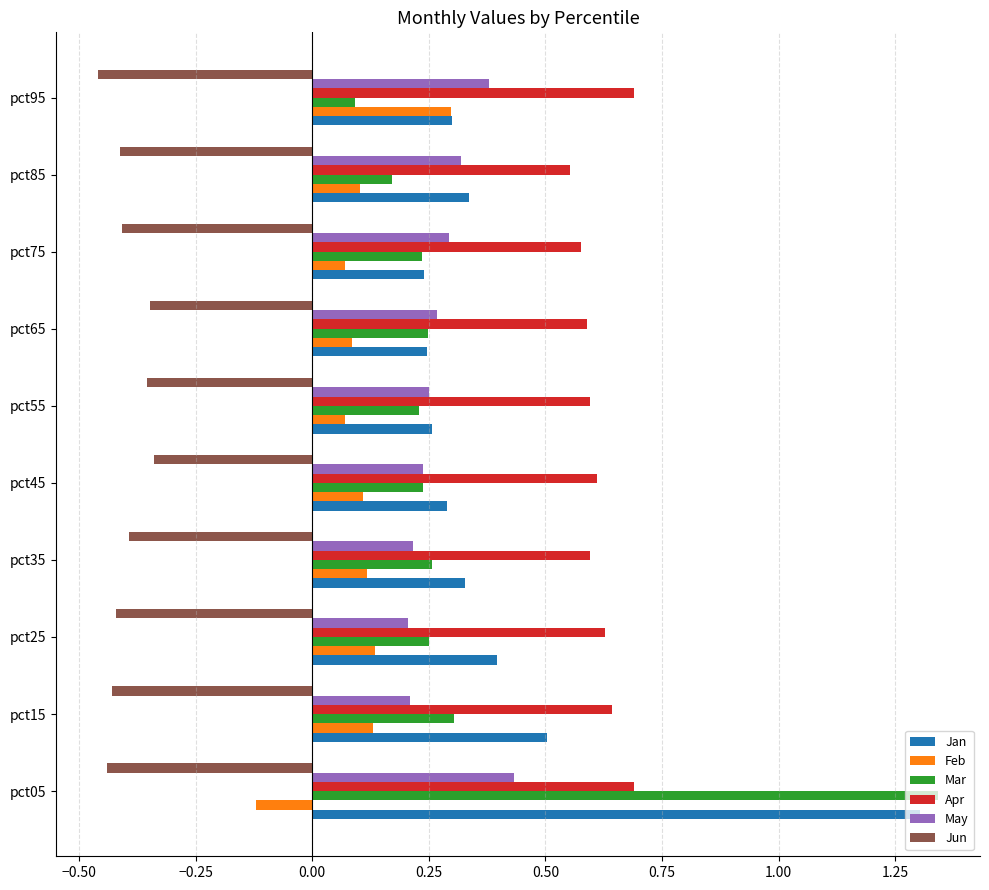

How many Apr values are between 0 and 1?

10